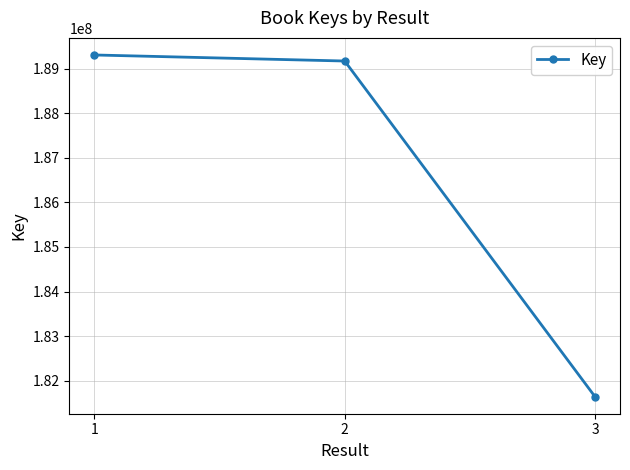

What is the value of the 3rd point from the left?

181642670